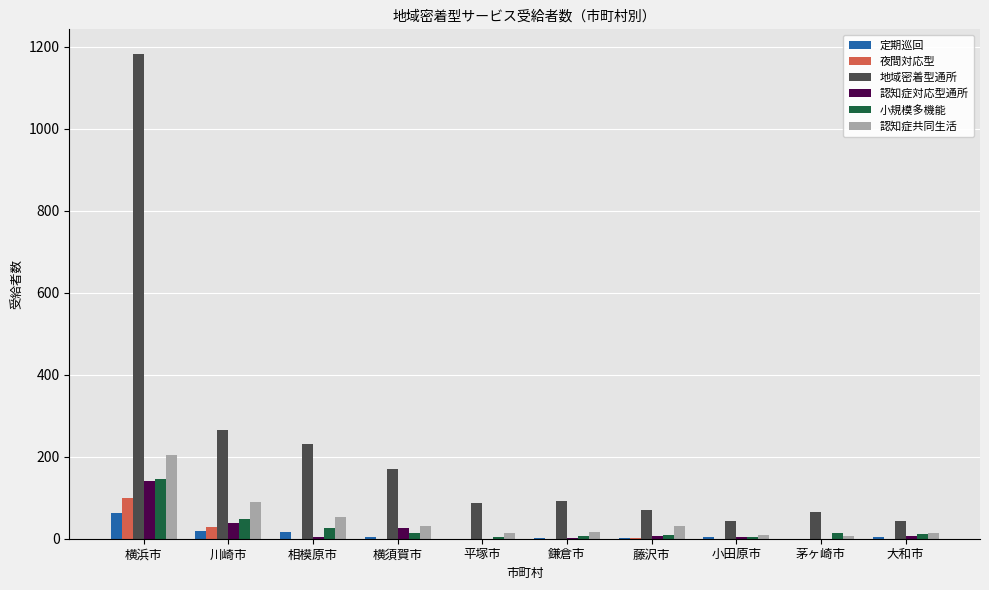

What is the maximum value shown in the chart?

1183